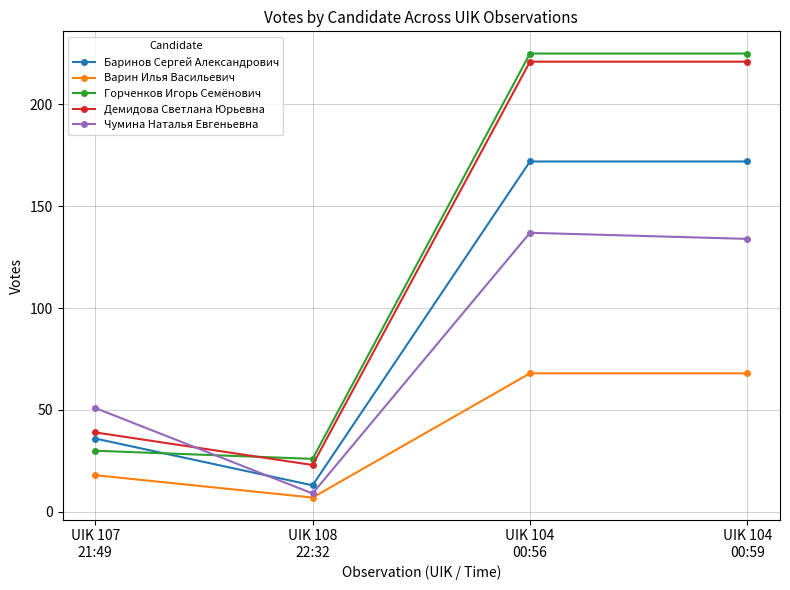

True or false: Горченков Игорь Семёнович has a value of 54 at UIK 104
00:59.

False